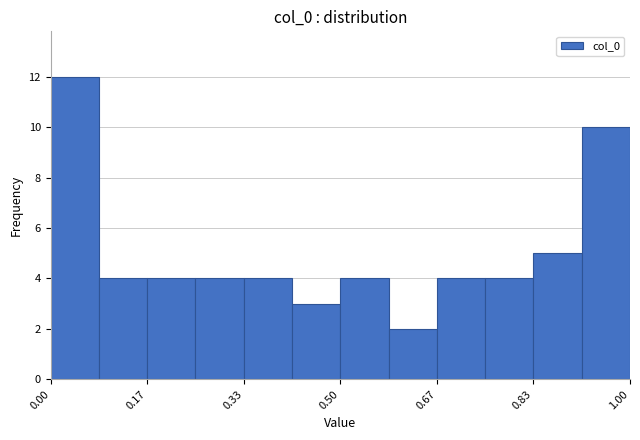

Reading left to right, list every bar in this chart as the range it spans on the x-axis followed by its height. Neither the bar edges nor the heights are printed on the chart, so give them approximately, as read against the axes.

0.00 to 0.08: 12
0.08 to 0.16: 4
0.16 to 0.26: 4
0.26 to 0.34: 4
0.34 to 0.42: 4
0.42 to 0.50: 3
0.50 to 0.58: 4
0.58 to 0.66: 2
0.66 to 0.76: 4
0.76 to 0.84: 4
0.84 to 0.92: 5
0.92 to 1.00: 10